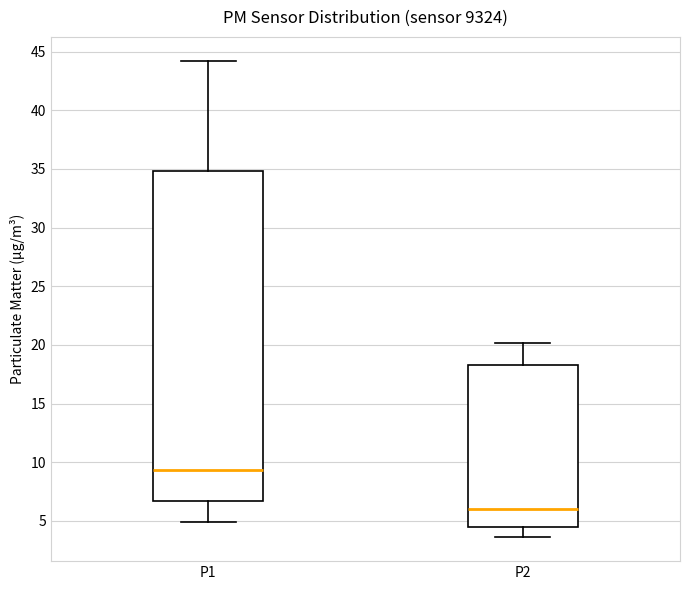

Comparing the boxes themselves (not the whiskers), which one is the tallest?

P1